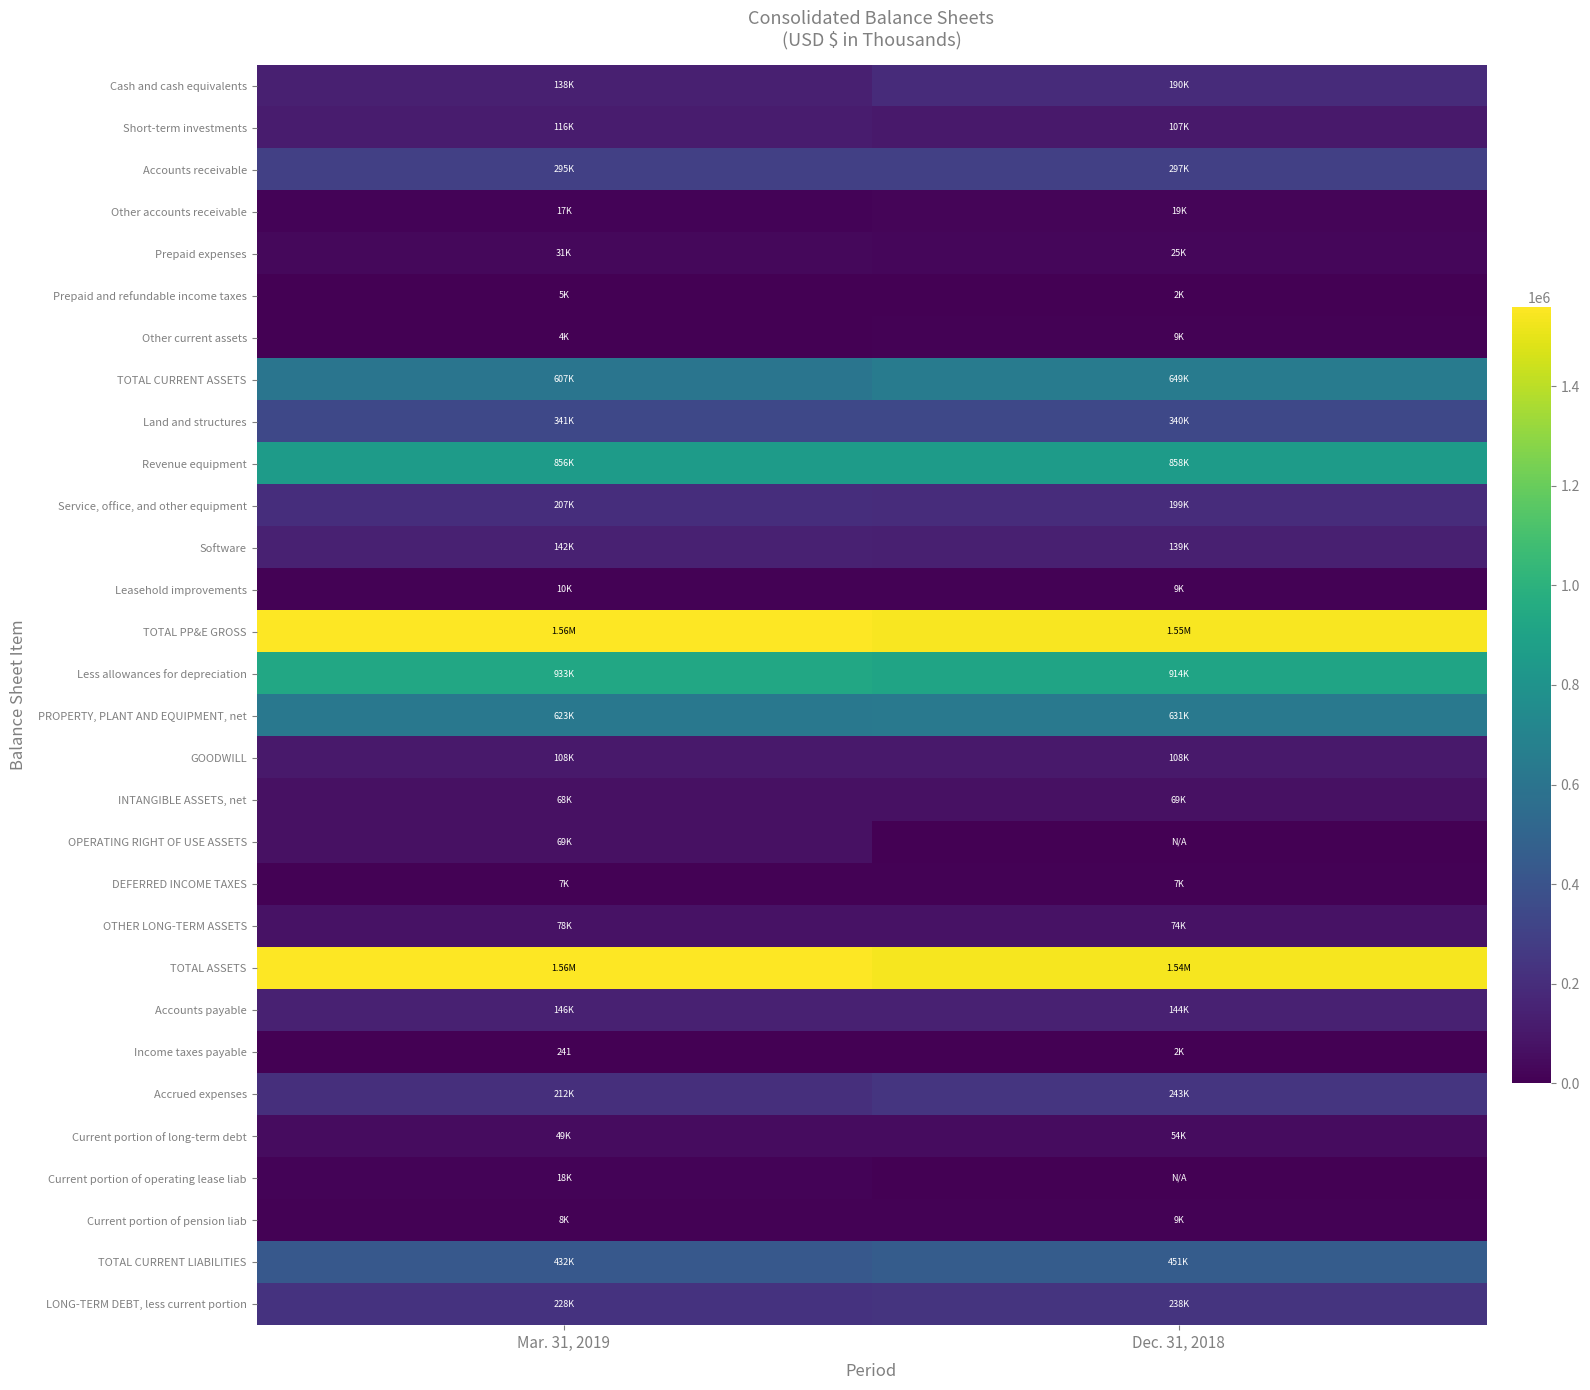

Rank the series by their maximum value, from lowest to highest.

Income taxes payable, Prepaid and refundable income taxes, DEFERRED INCOME TAXES, Current portion of pension liab, Other current assets, Leasehold improvements, Current portion of operating lease liab, Other accounts receivable, Prepaid expenses, Current portion of long-term debt, OPERATING RIGHT OF USE ASSETS, INTANGIBLE ASSETS, net, OTHER LONG-TERM ASSETS, GOODWILL, Short-term investments, Software, Accounts payable, Cash and cash equivalents, Service, office, and other equipment, LONG-TERM DEBT, less current portion, Accrued expenses, Accounts receivable, Land and structures, TOTAL CURRENT LIABILITIES, PROPERTY, PLANT AND EQUIPMENT, net, TOTAL CURRENT ASSETS, Revenue equipment, Less allowances for depreciation, TOTAL PP&E GROSS, TOTAL ASSETS